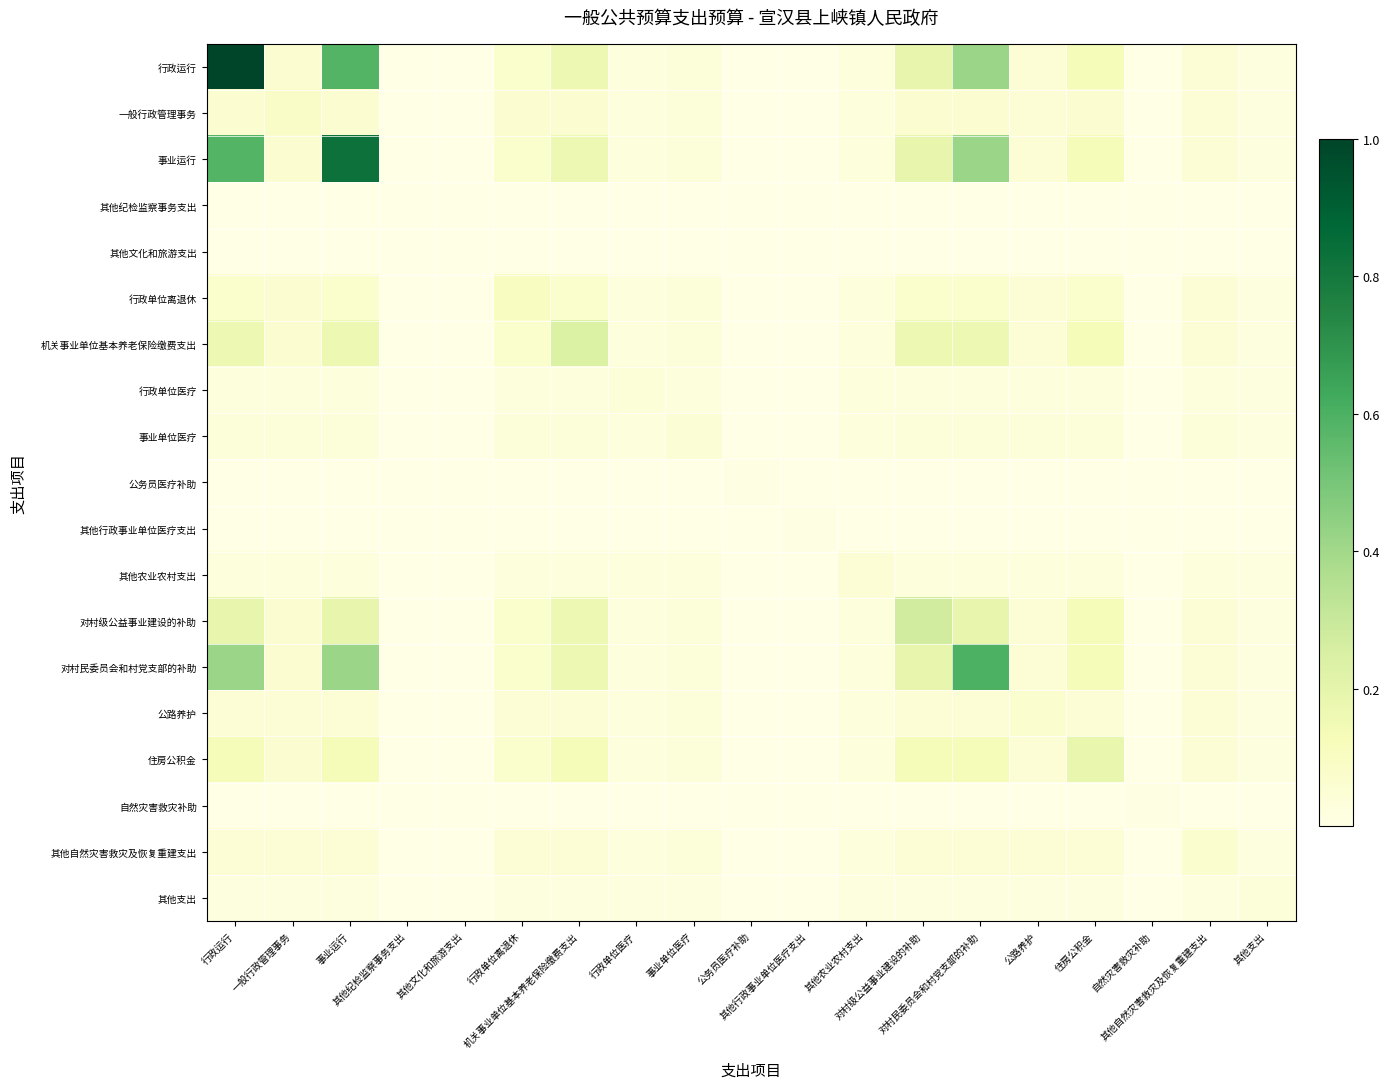

Which category has the highest value across all series?

行政运行